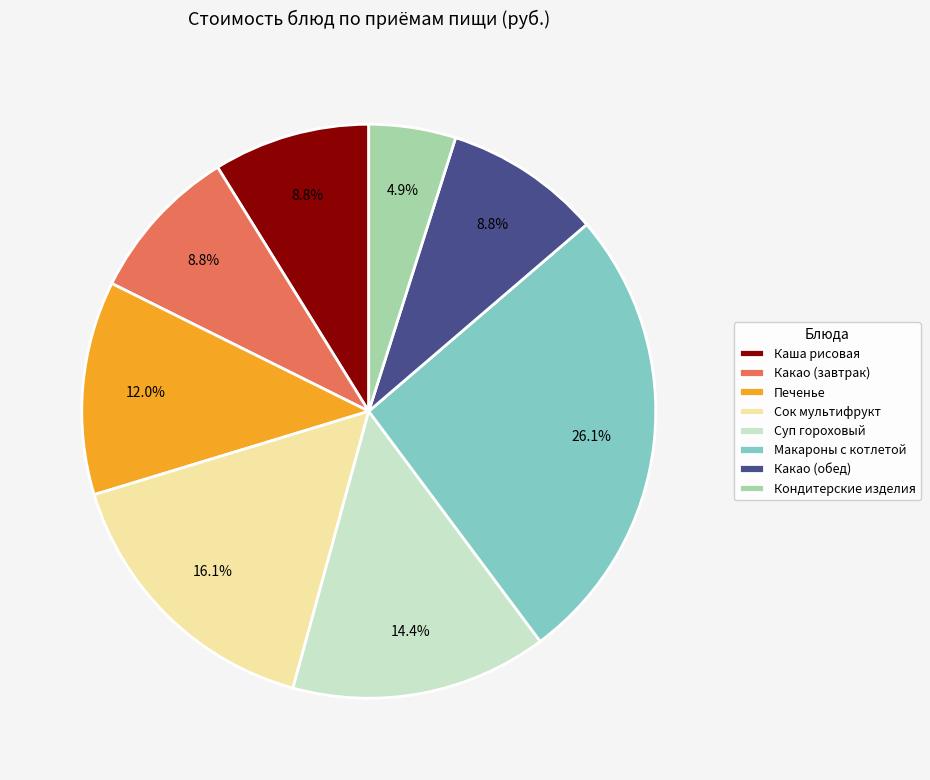

To the nearest percent, what is the average slice percentage?

12%